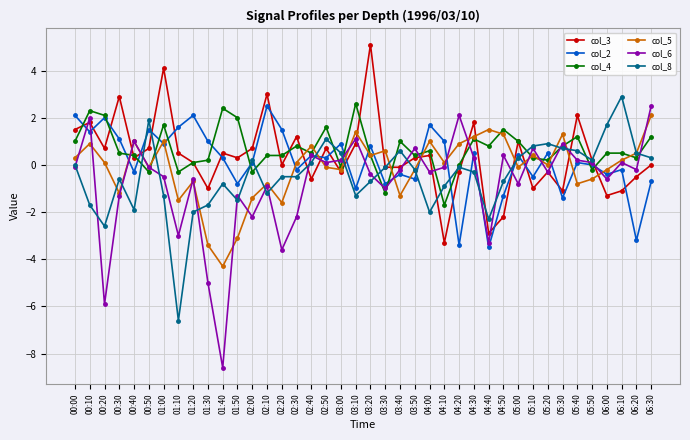

What is the difference between the maximum and second lowest values in the col_5 series?

5.5